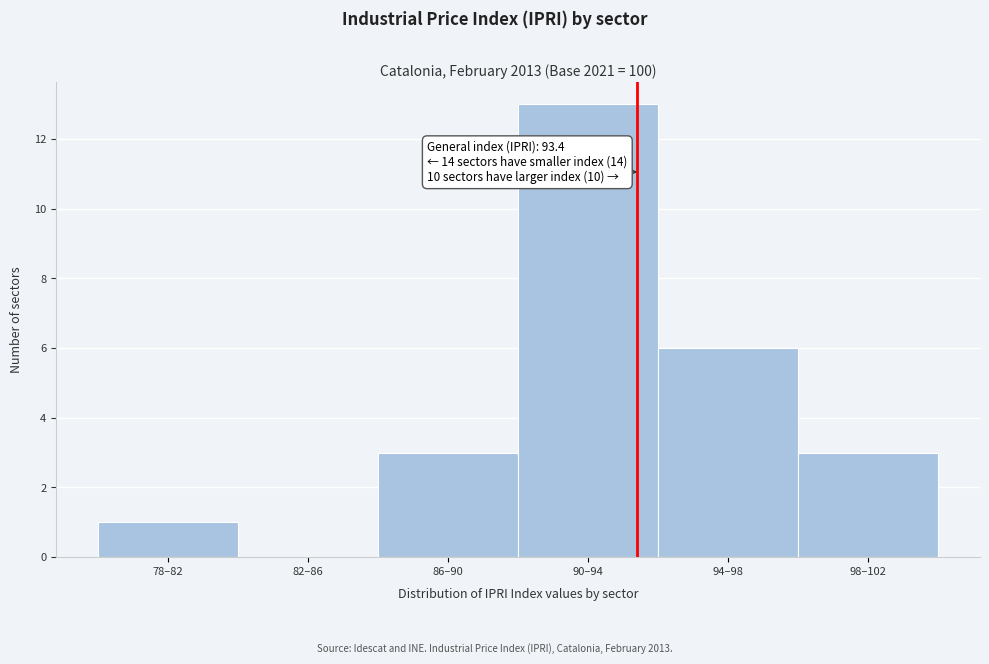

Reading left to right, what are all the values shown in this chart?

78–82=1	82–86=0	86–90=3	90–94=13	94–98=6	98–102=3